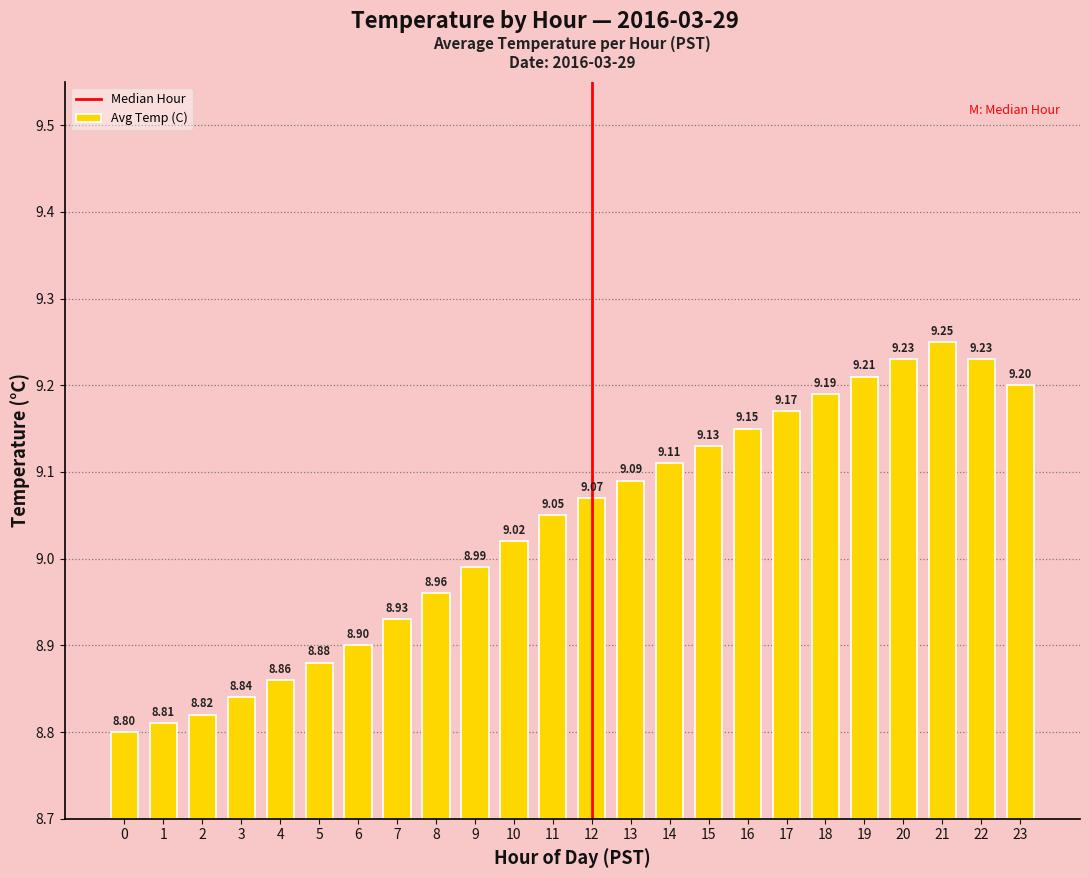

Is it true that the value at 22 is 16.4?

False